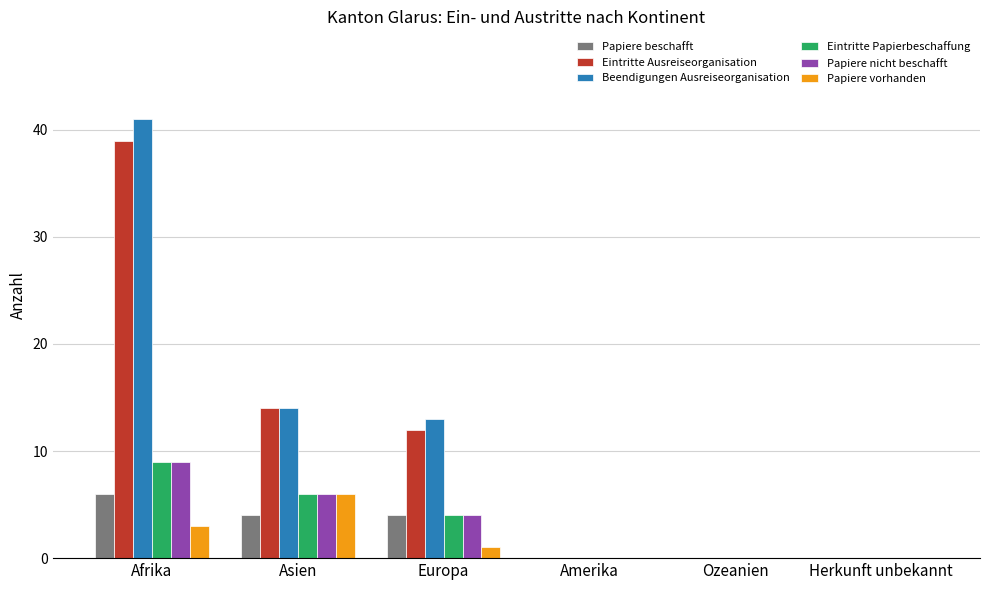

Which series has the widest spread of values?

Beendigungen Ausreiseorganisation